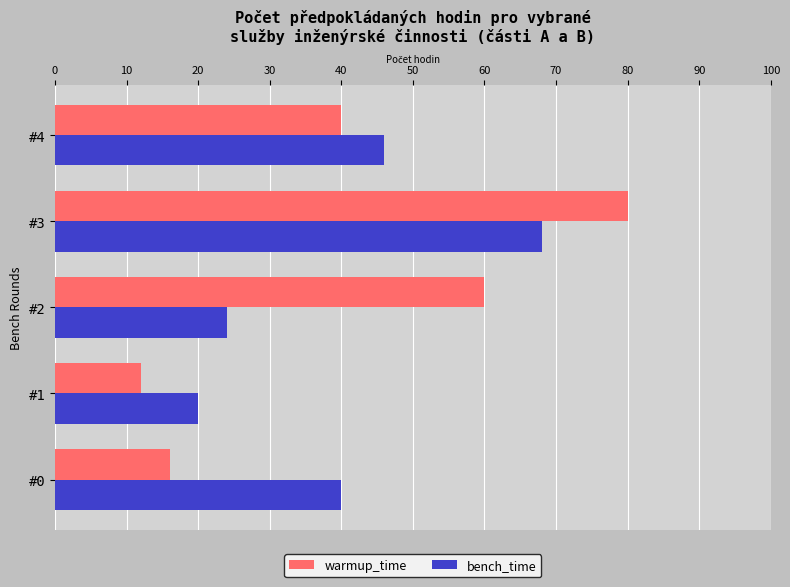

What is the difference between the maximum and second lowest values in the bench_time series?

44